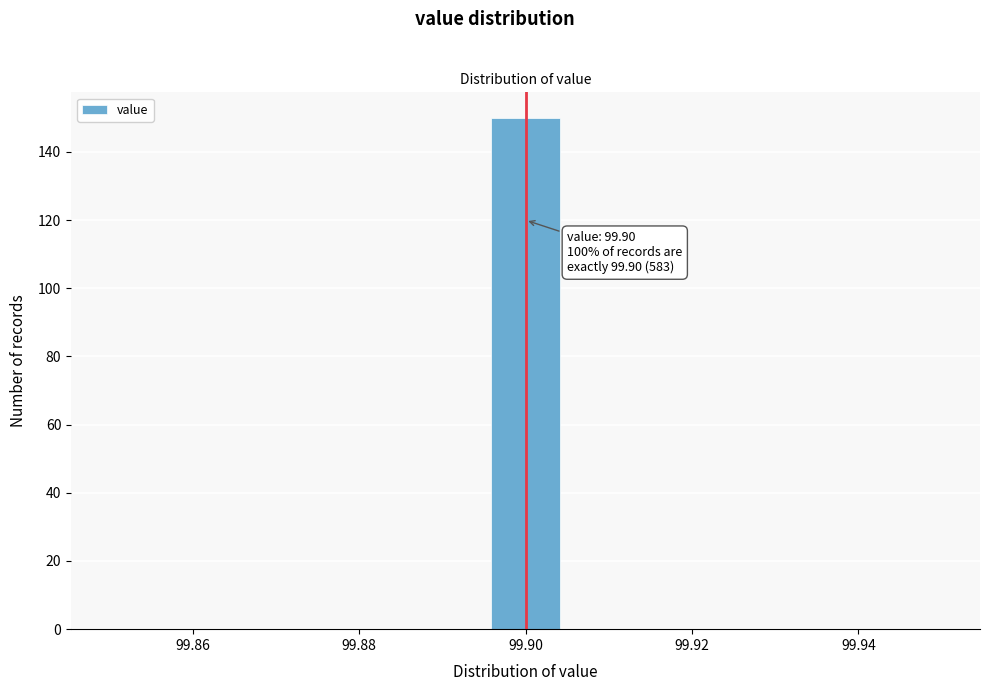

Over which range of the x-axis is the bar tallest?

99.896 to 99.904